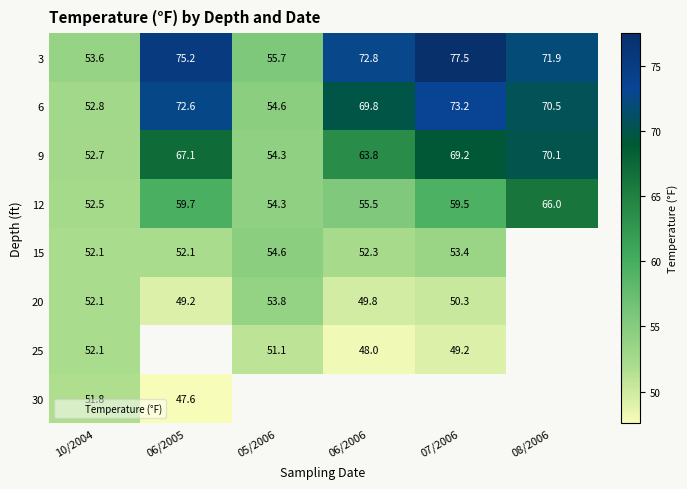

Which category has the highest value across all series?

07/2006